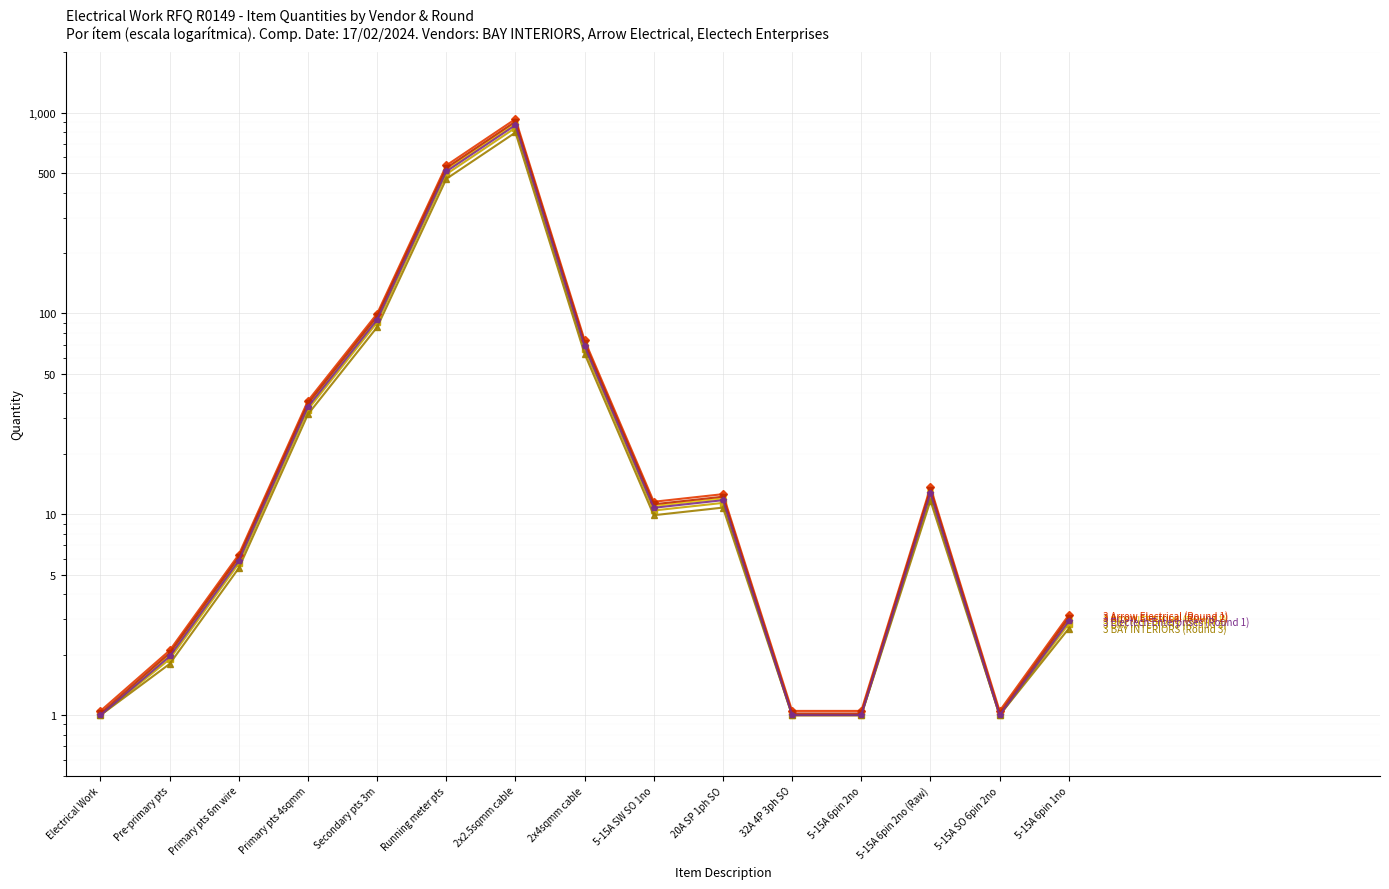

True or false: BAY INTERIORS (Round 2) has more than 1 interior local peaks.

True